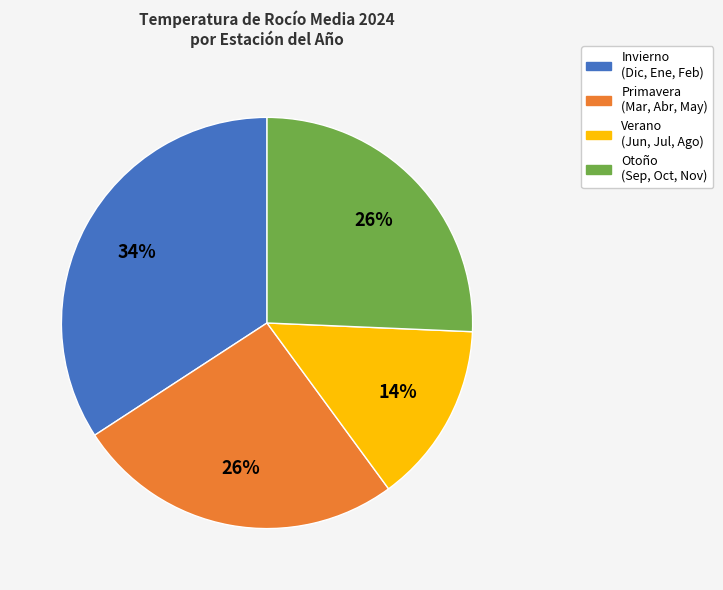

How many segments does this pie chart have?

4